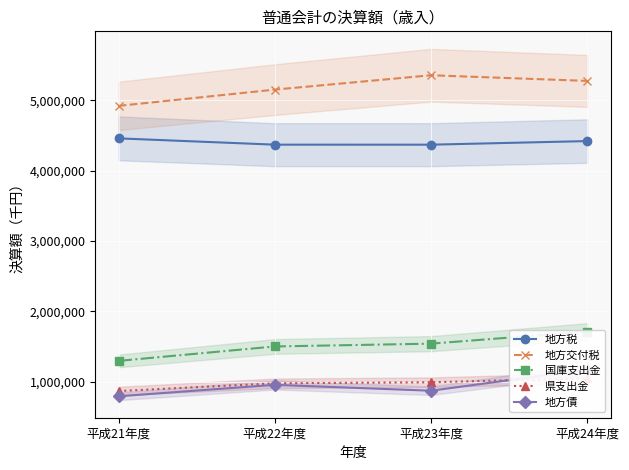

Does the chart display data point markers on the line(s)?

Yes